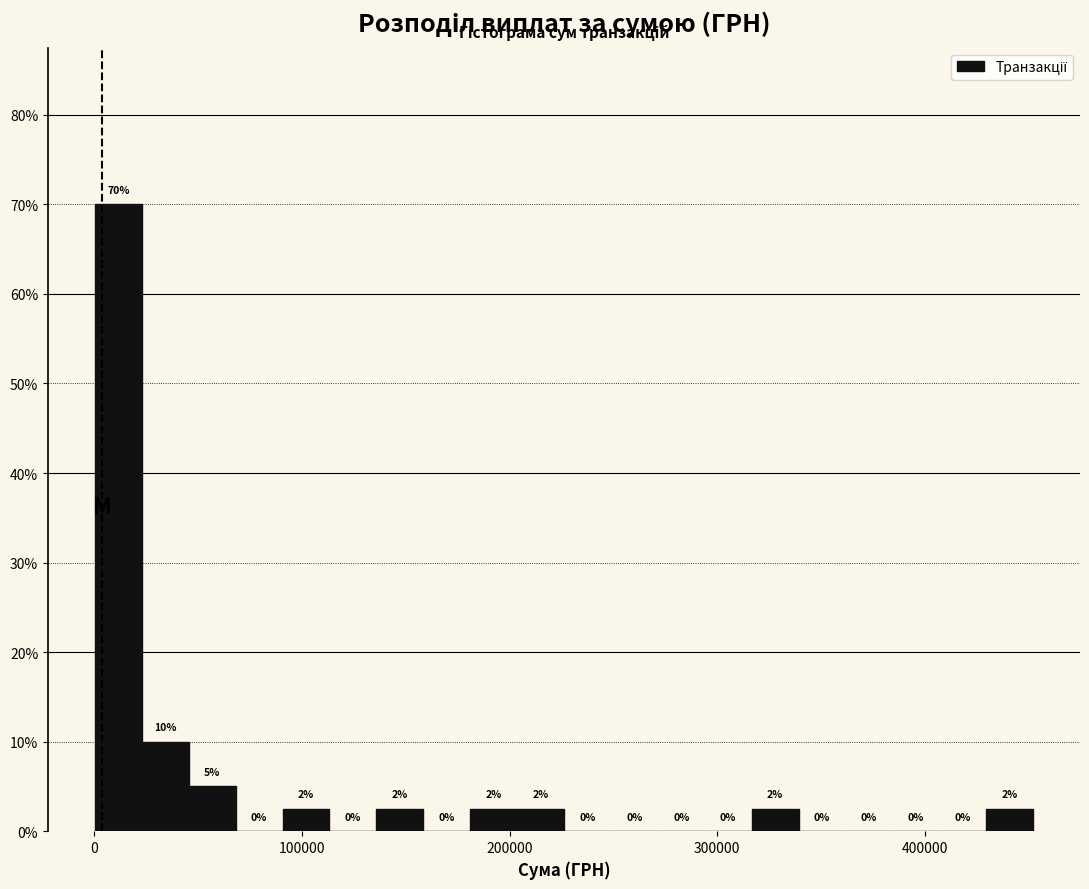

Around what value on the x-axis is the tallest bar? Give the approximate position of its centre, as read against the axis.

10000